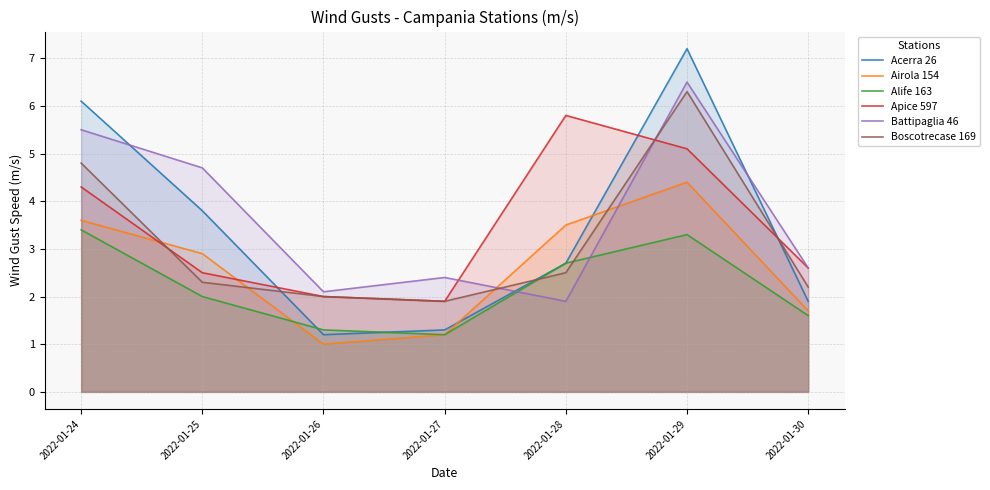

At which label is Boscotrecase 169 closest to 4?

2022-01-24